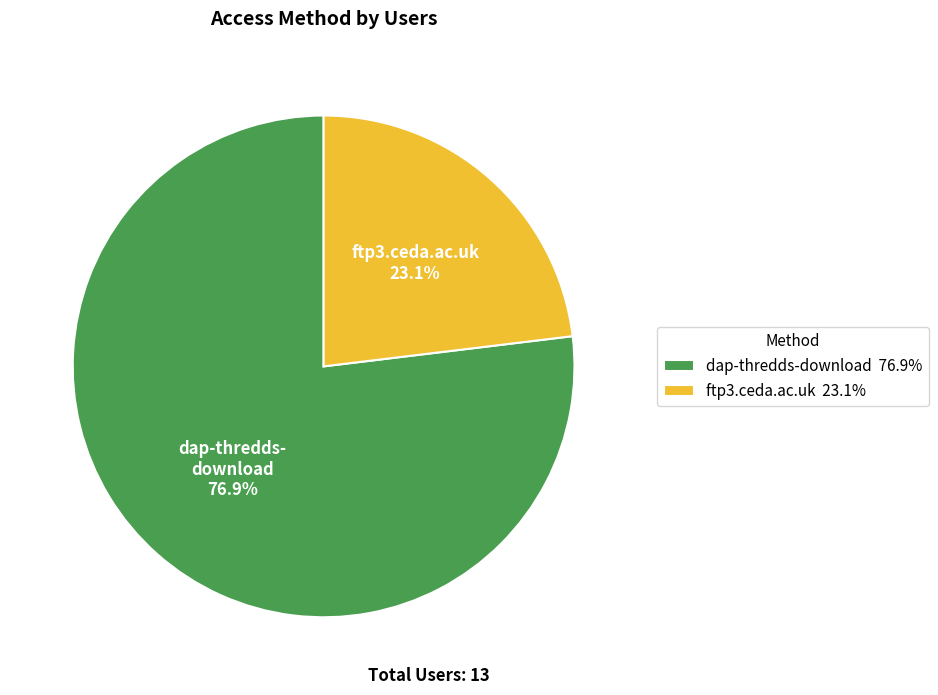

Is there a majority slice in this chart?

Yes